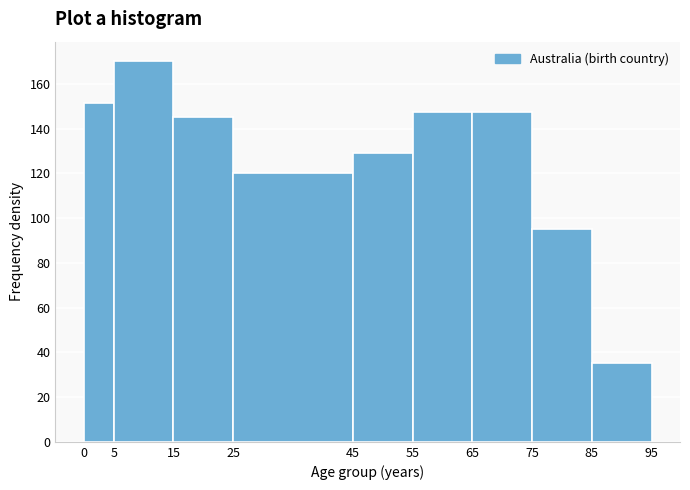

Reading left to right, transcribe this chart: for each bar, give the range it covers on the x-axis and its height. The values are not printed on the chart, so give them approximately, as read against the axis.

0 to 5: 152
5 to 15: 170
15 to 25: 146
25 to 45: 120
45 to 55: 130
55 to 65: 148
65 to 75: 148
75 to 85: 96
85 to 95: 36